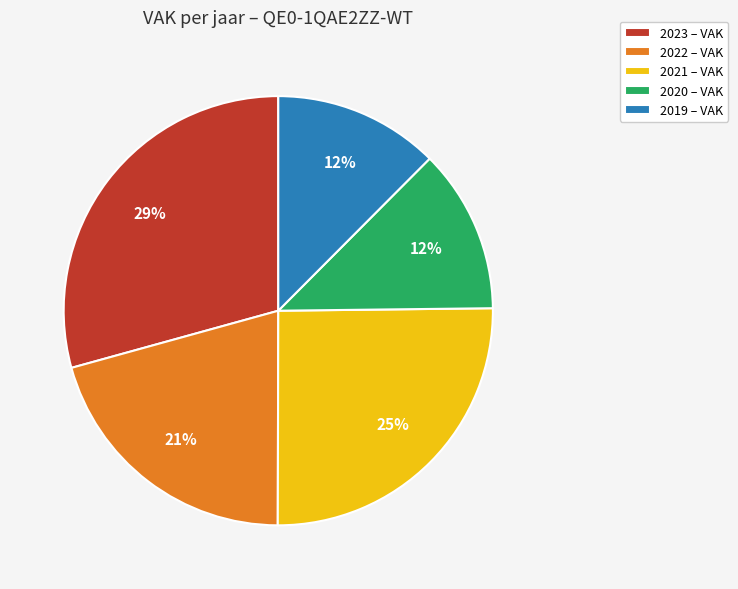

Is there a majority slice in this chart?

No